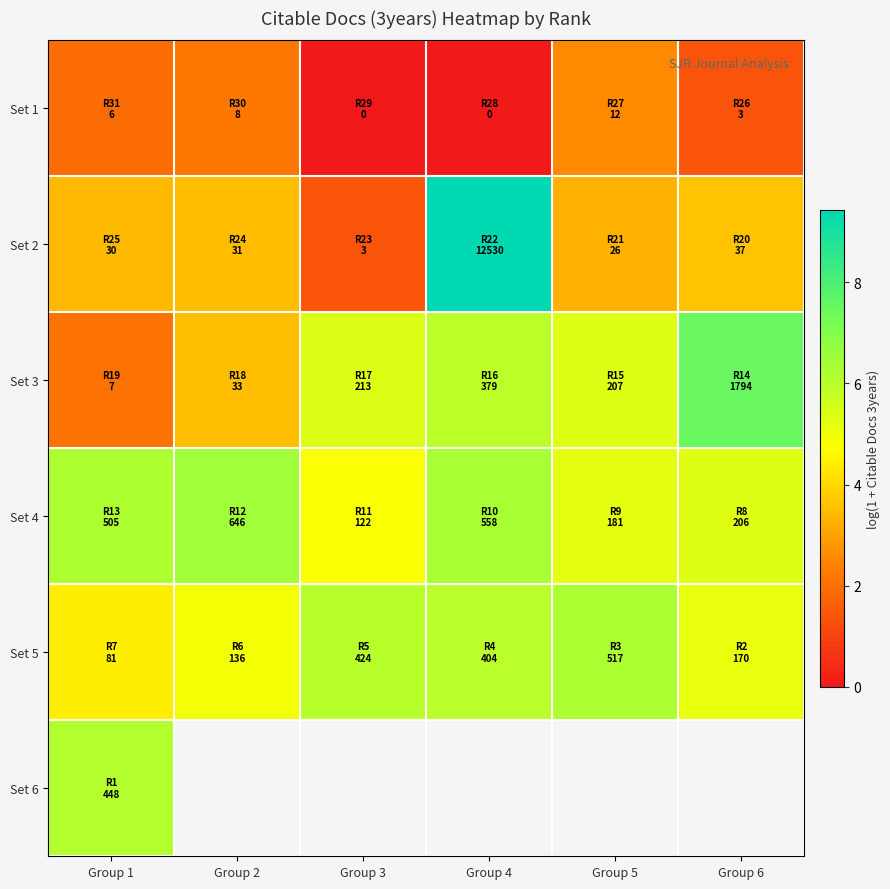

What is the sum of the Set 5 values at Group 5 and Group 2?

11.2